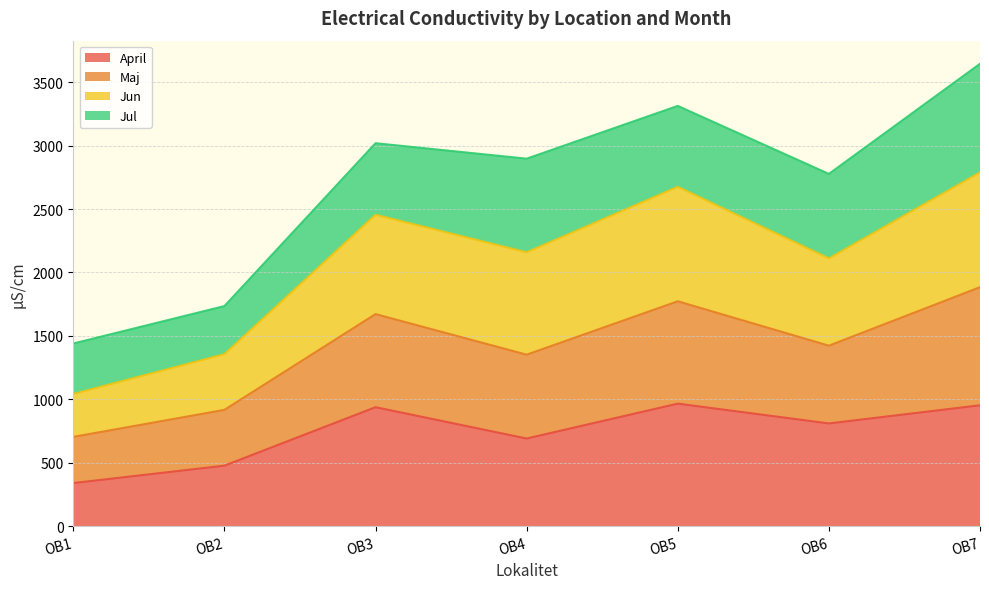

How many values in the April series exceed 810?

3